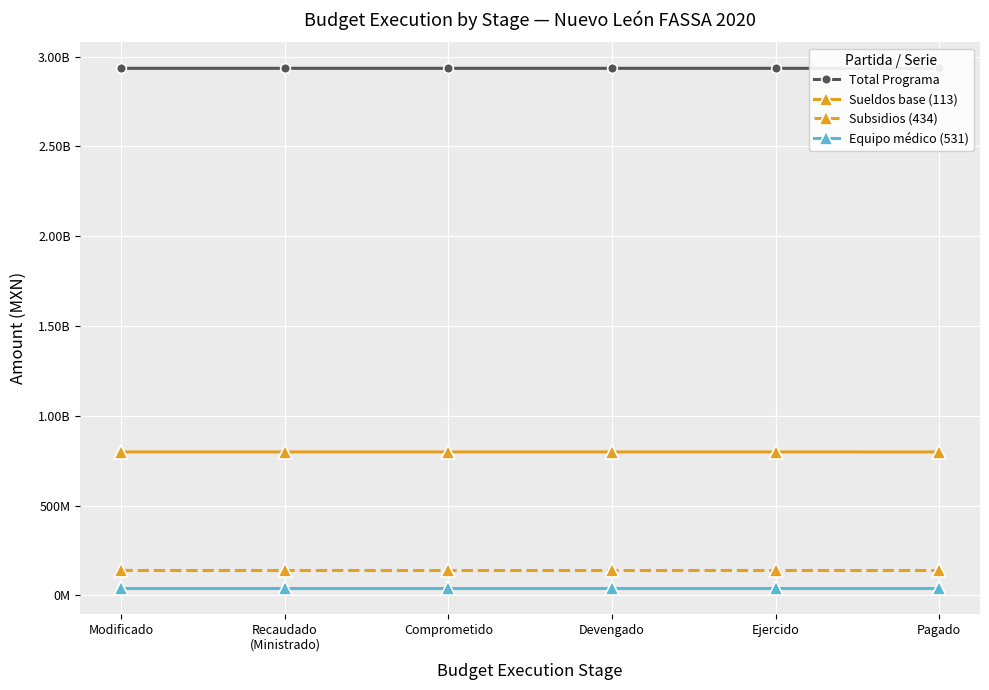

True or false: Equipo médico (531) and Total Programa cross at least once.

False